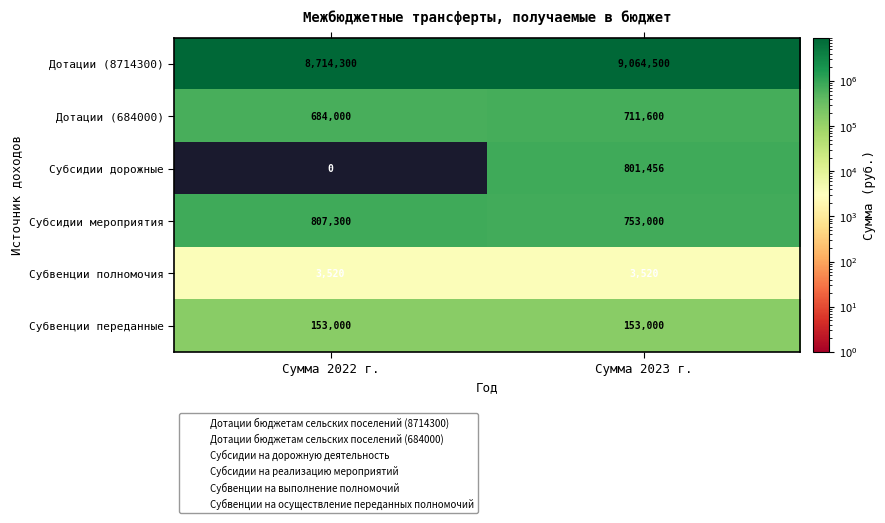

Reading right to left, what are all the values shown in this chart?

Дотации (8714300): 9064500	8714300
Дотации (684000): 711600	684000
Субсидии дорожные: 801456	0
Субсидии мероприятия: 753000	807300
Субвенции полномочия: 3520	3520
Субвенции переданные: 153000	153000